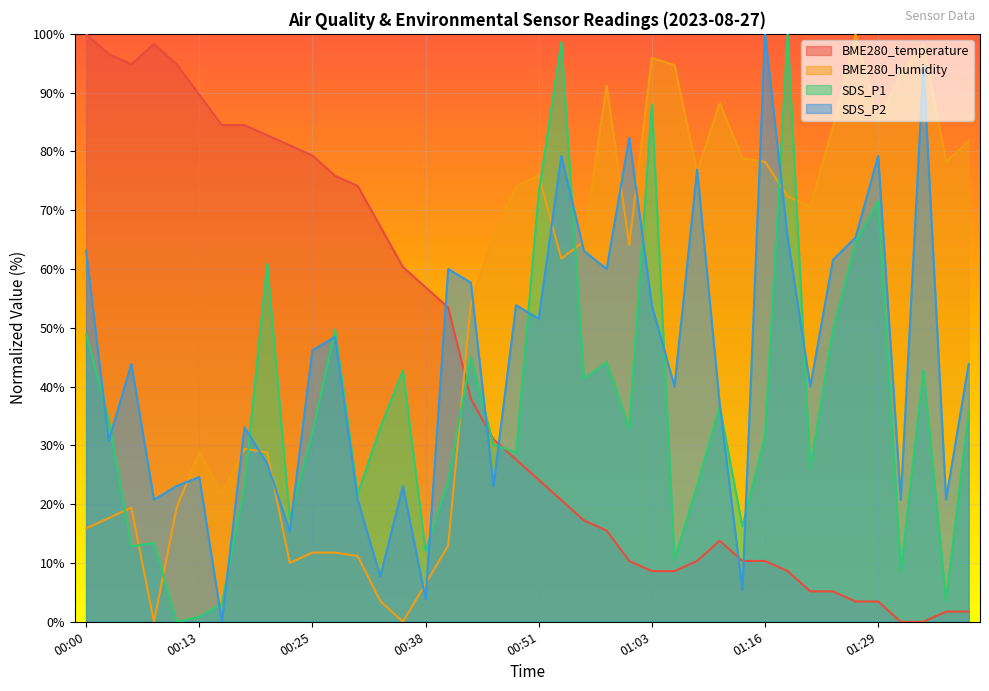

What is the sum of the BME280_temperature values at 00:38 and 01:11?

70.7